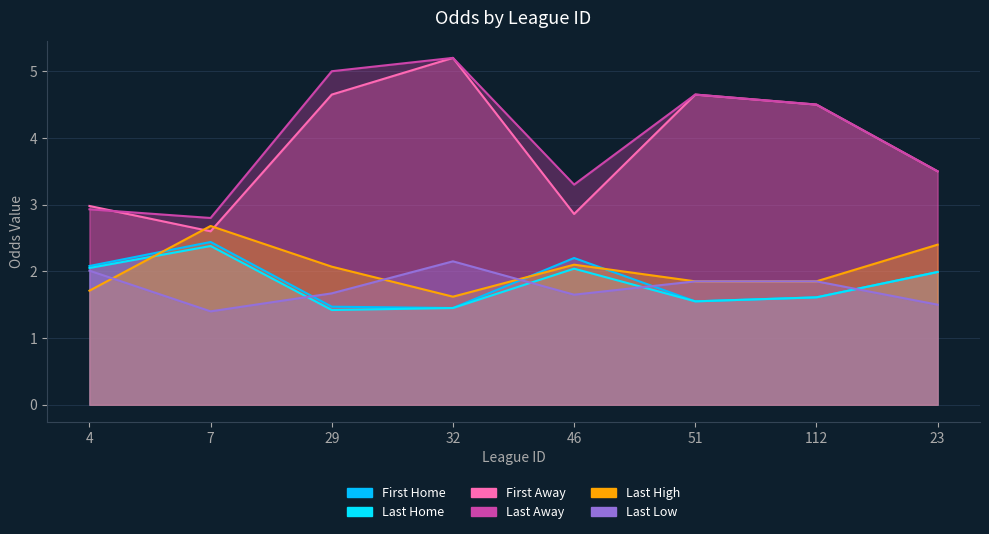

Rank the categories by last_high value from lowest to highest.

32, 4, 51, 112, 29, 46, 23, 7